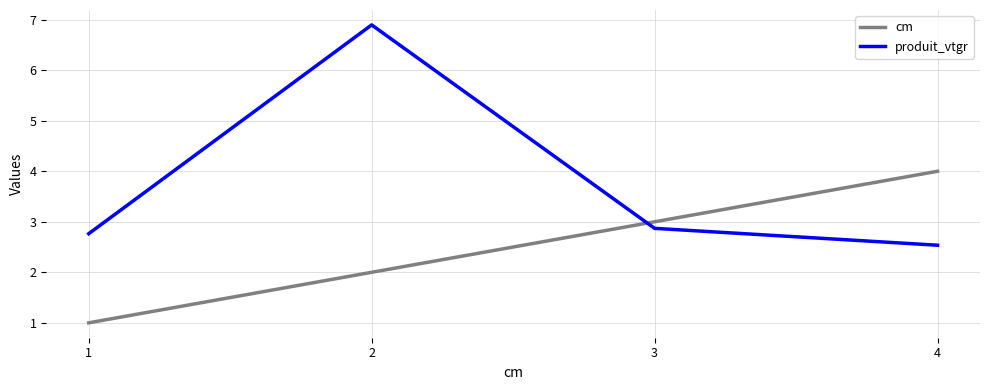

At which label does produit_vtgr reach its peak?

2